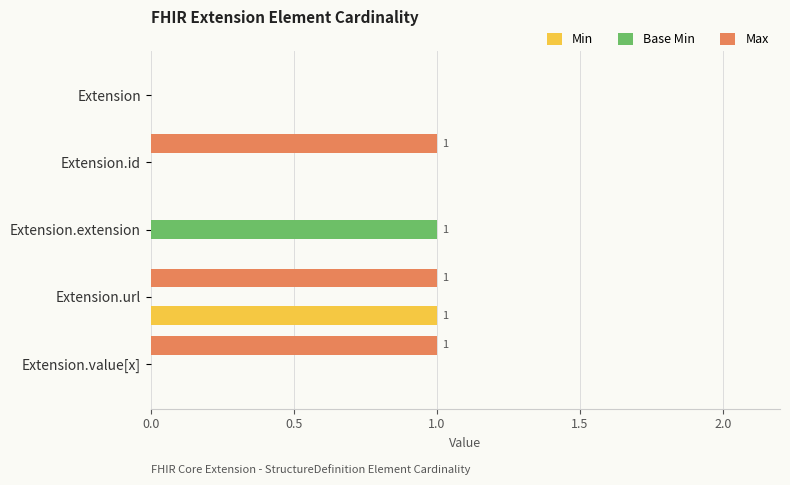

What is the sum of all Max values?

3